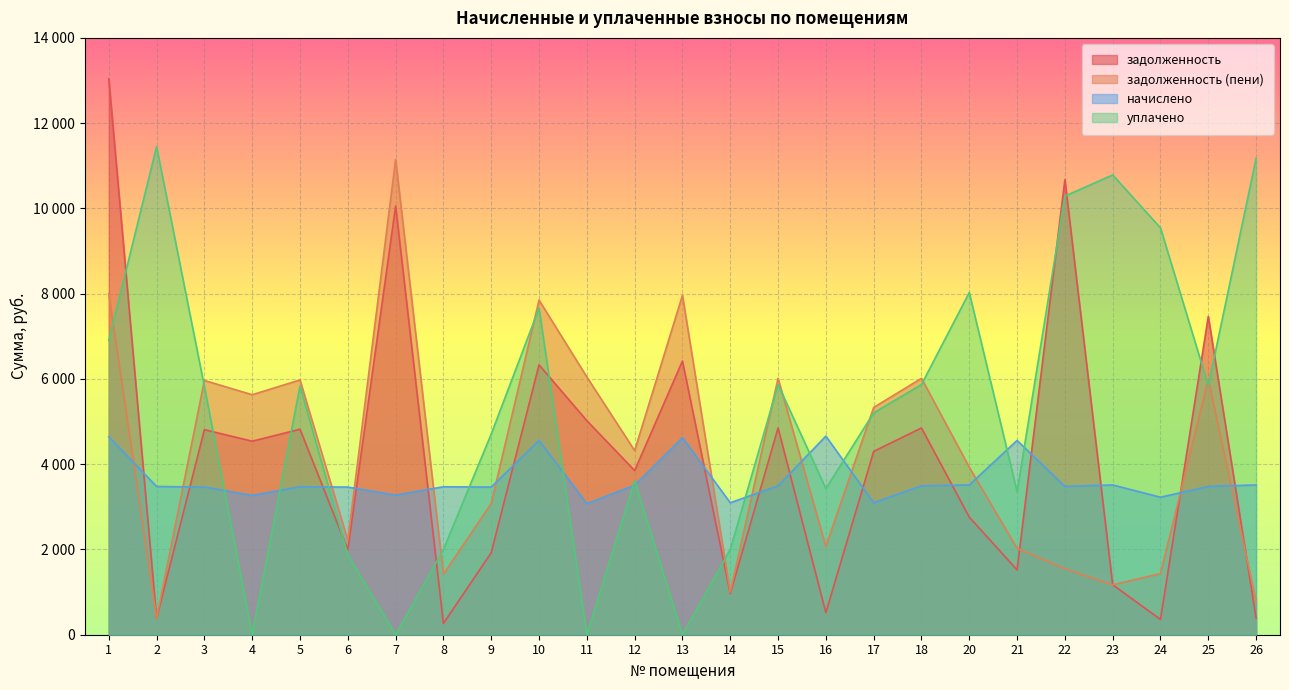

How many lines are shown in the chart?

4